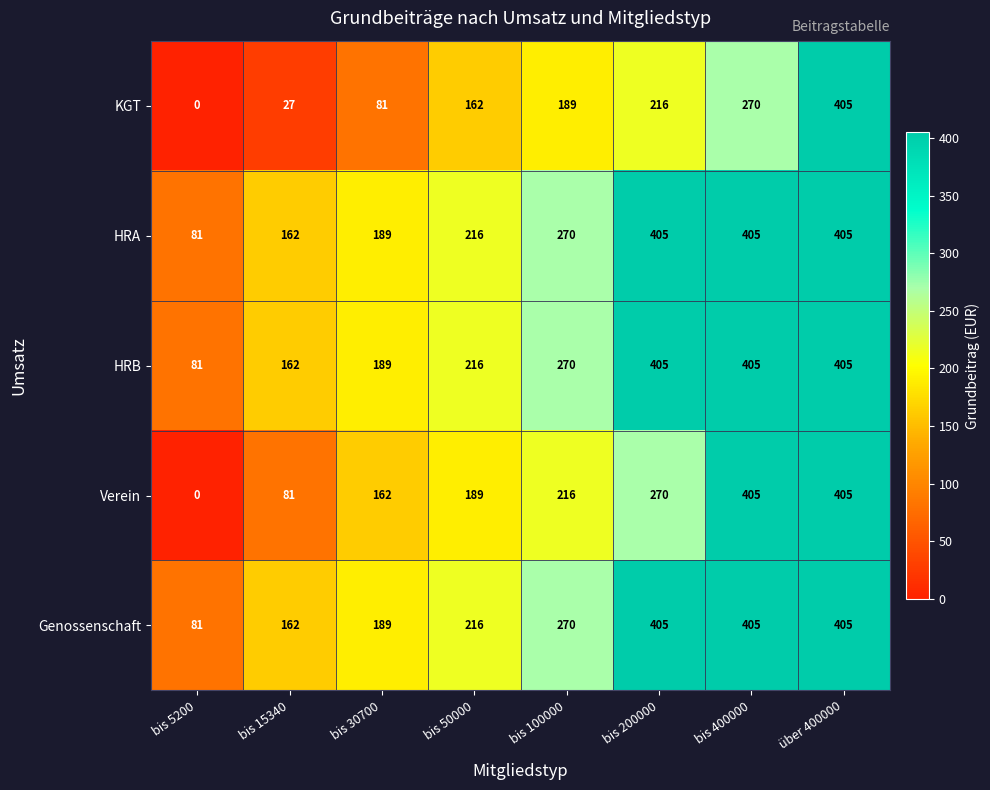

What is the spread (max minus min) of values at bis 50000?

54